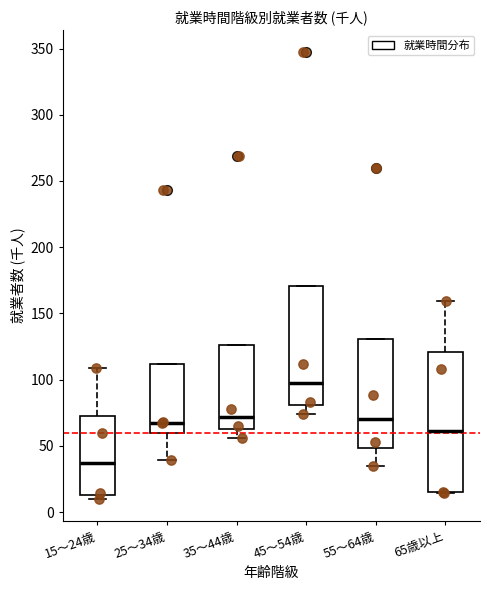

Which box has the lowest median line?

15～24歳